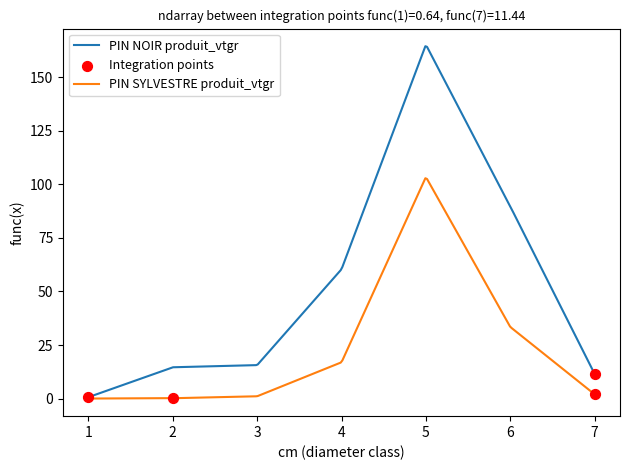

Which series contains the highest Y value?

PIN NOIR produit_vtgr